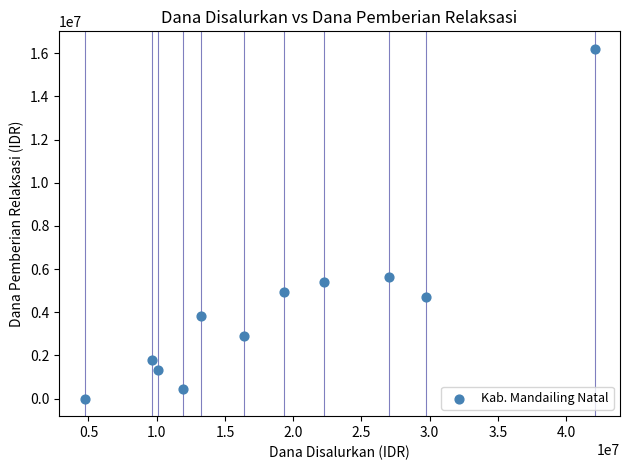

What is the average Y value?

4295455